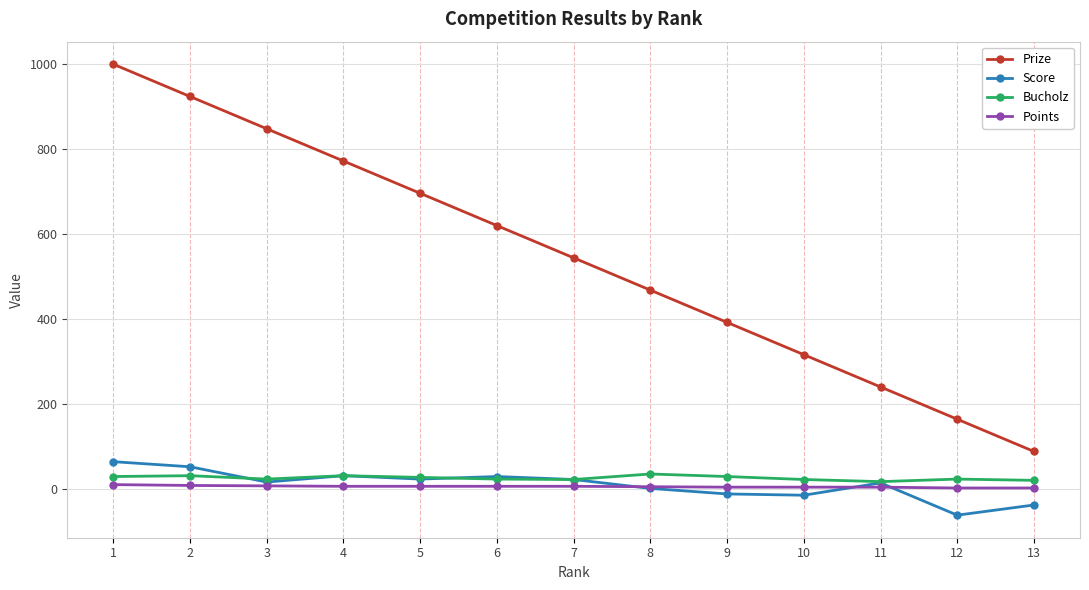

Where does the Score series first go above 16?

1